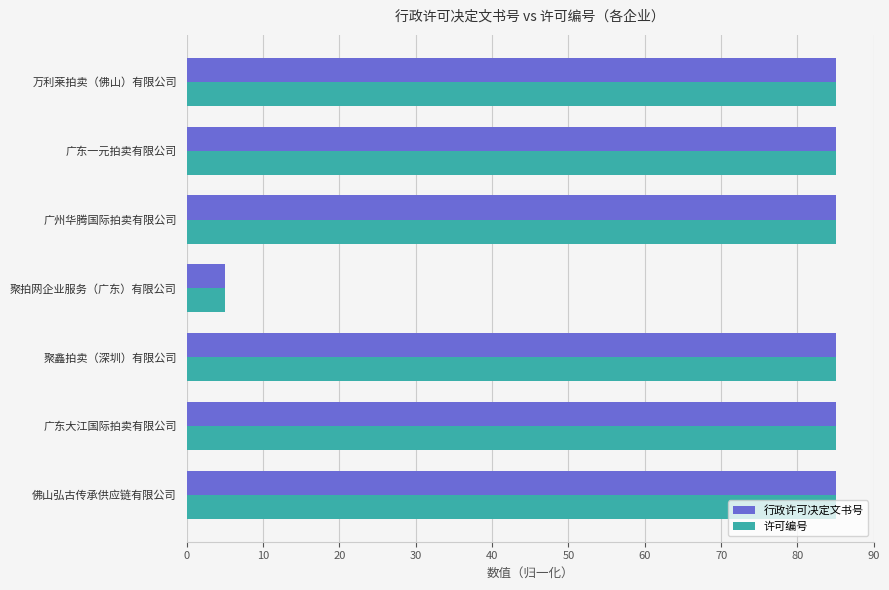

What is the difference between the maximum and minimum values in the 行政许可决定文书号 series?

80